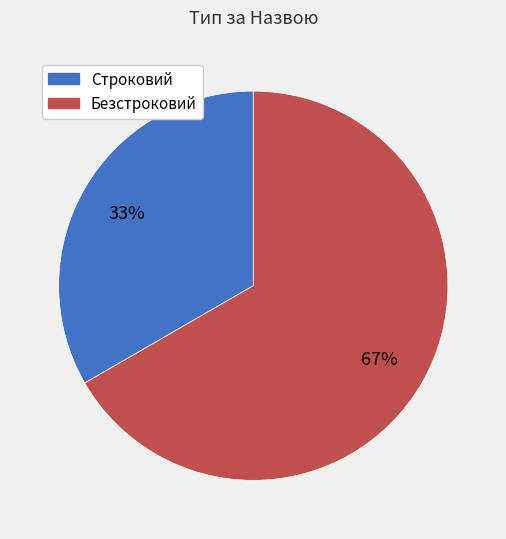

Which slice is the largest?

Безстроковий